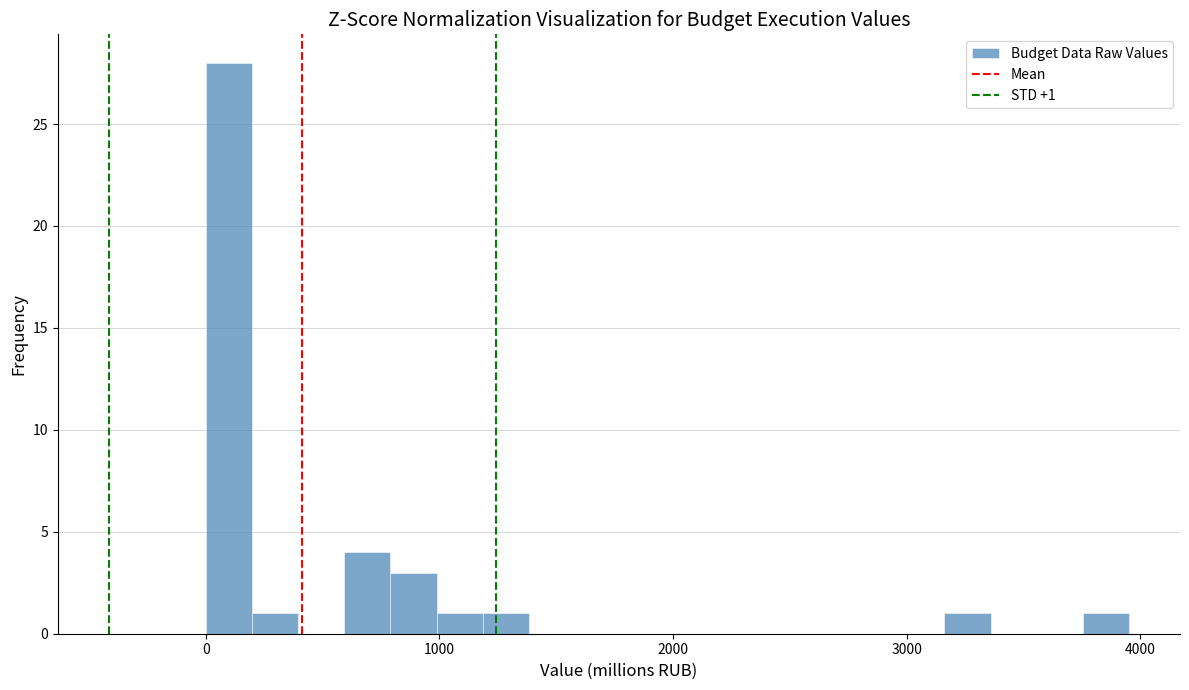

Around what value on the x-axis is the tallest bar? Give the approximate position of its centre, as read against the axis.

100